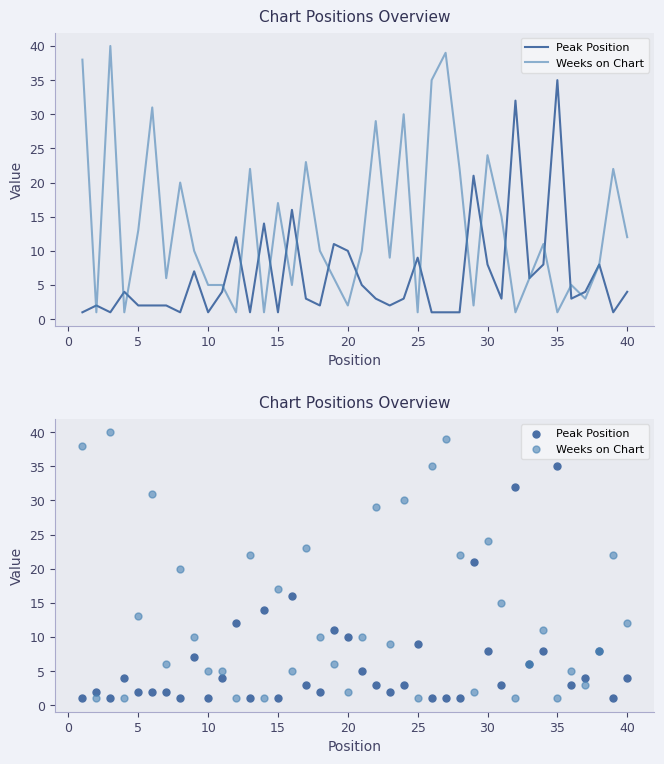

Is the value of Peak Position at 19 greater than the value of Weeks on Chart at 26?

No